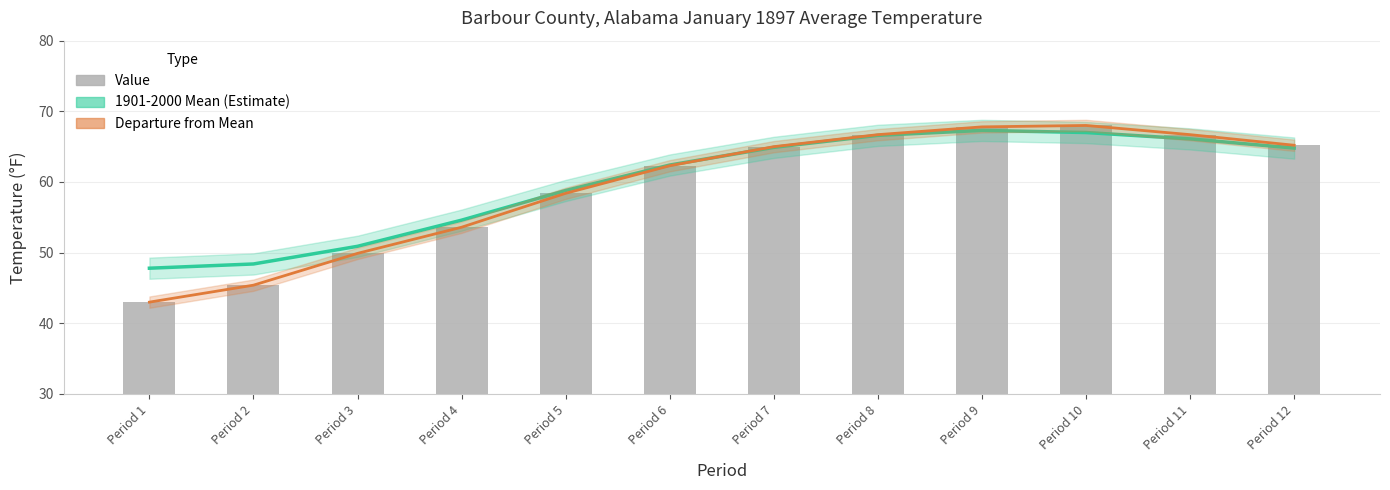

Between Period 1 and Period 9, which series saw the biggest shift?

Departure from Mean